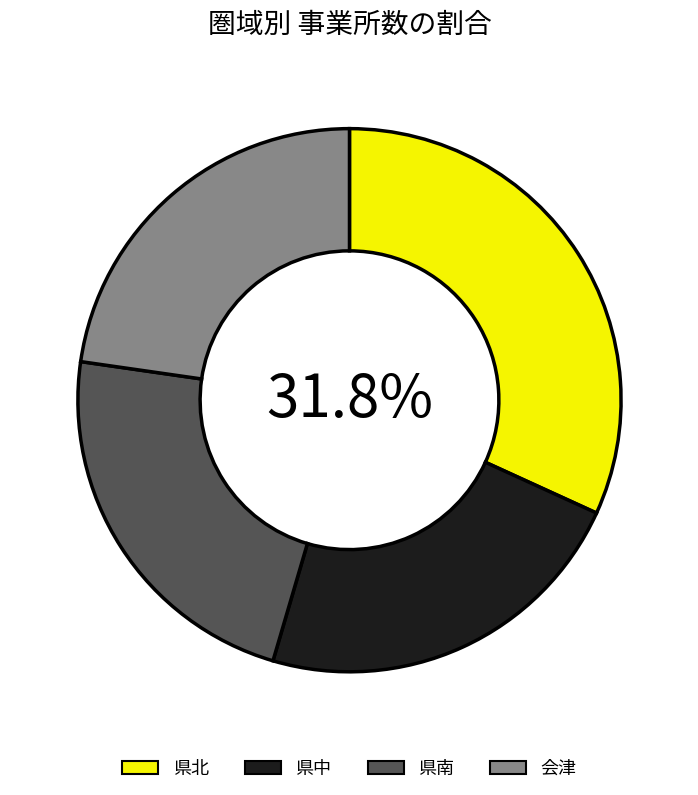

To the nearest percent, what is the combined percentage of 会津 and 県南?

45%